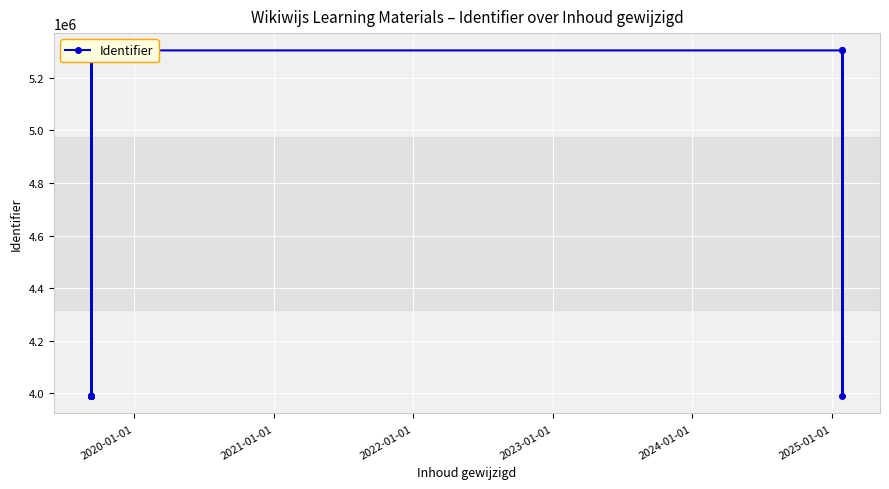

How many lines are shown in the chart?

1